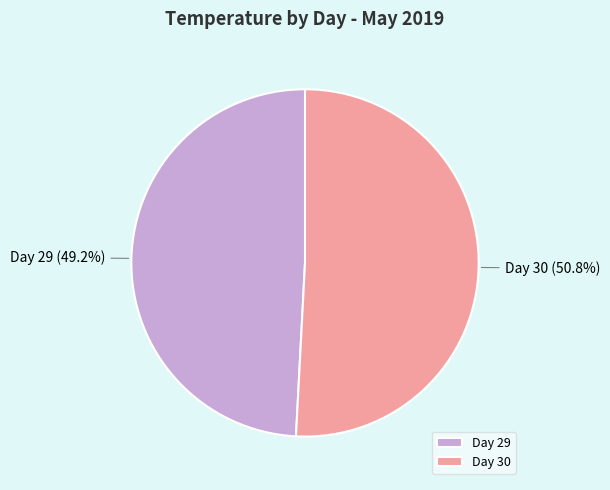

Rank the categories by value from lowest to highest.

Day 29, Day 30